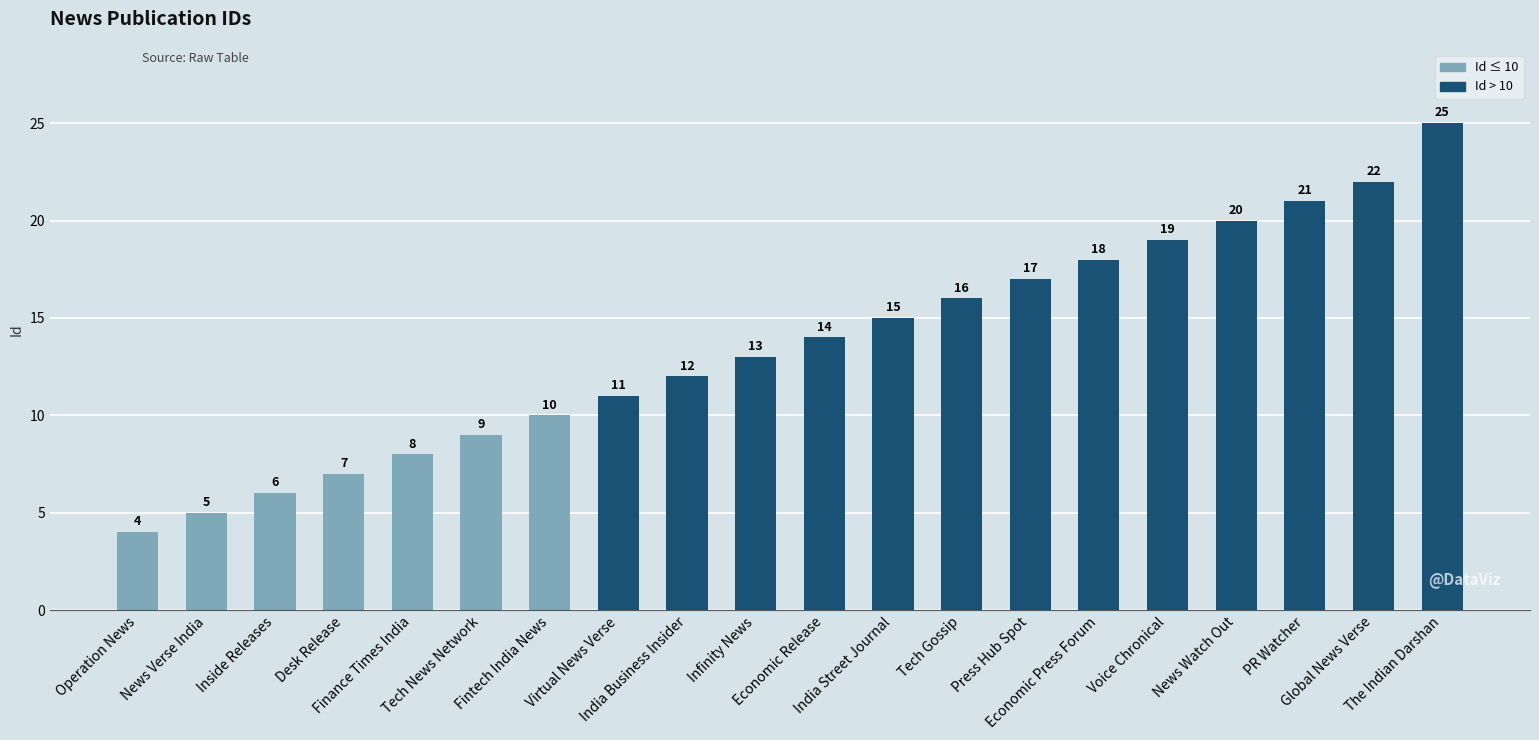

What is the maximum value shown in the chart?

25